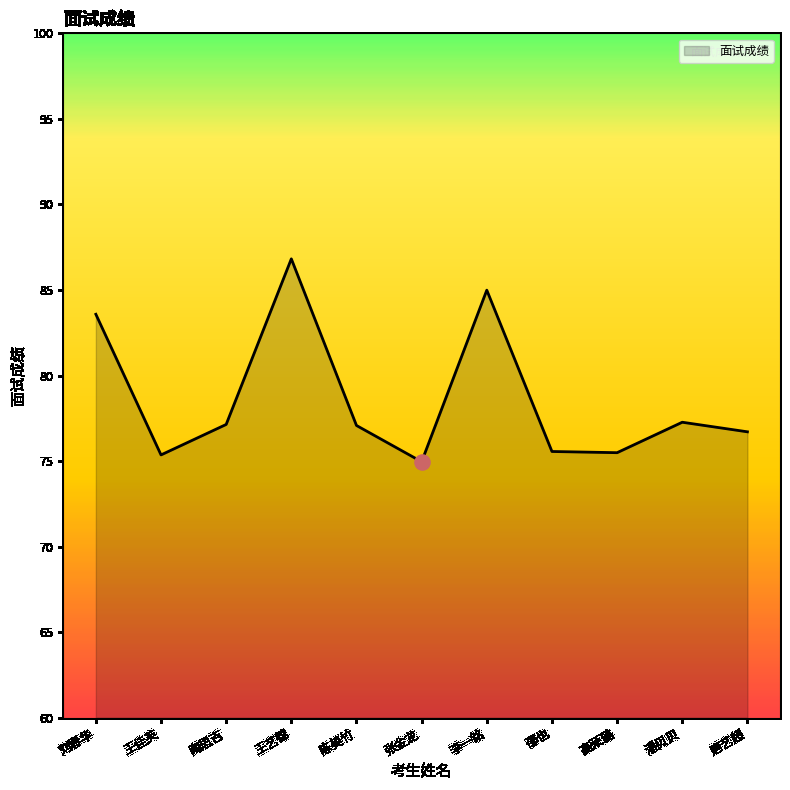

Between 唐艺超 and 潘贝贝, which is larger?

潘贝贝